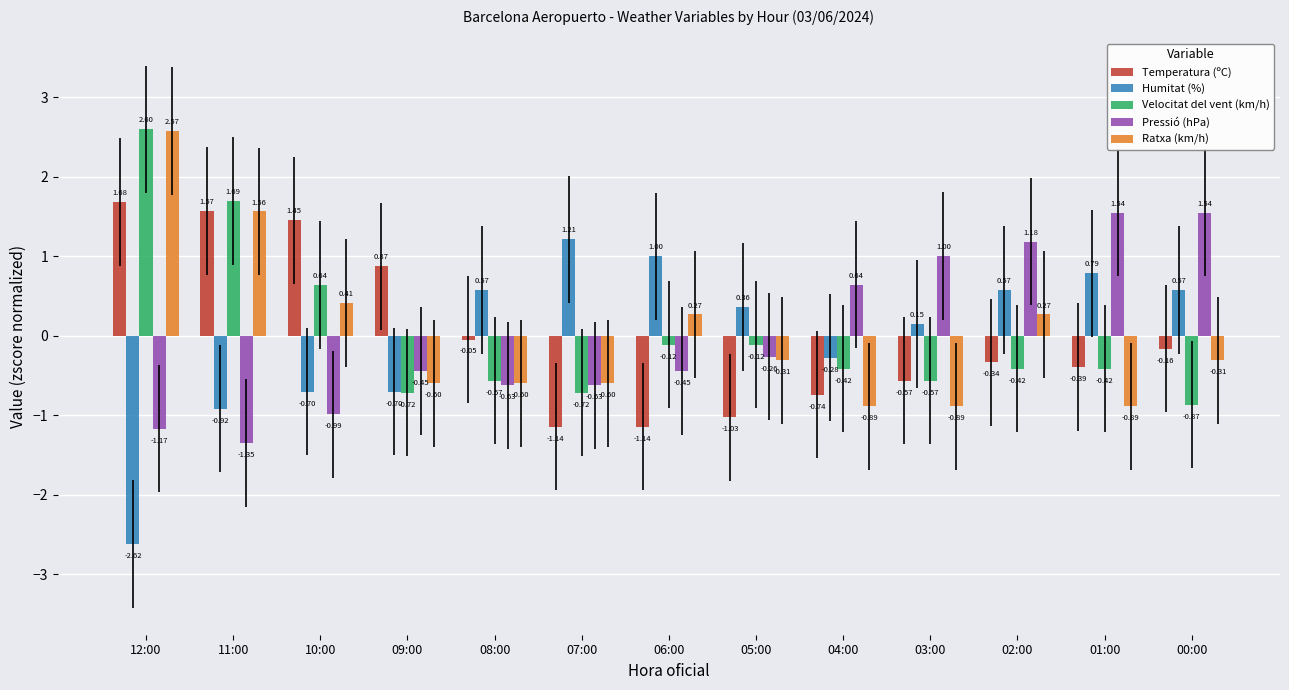

What is the difference between the maximum and second lowest values in the Pressió (hPa) series?

2.7